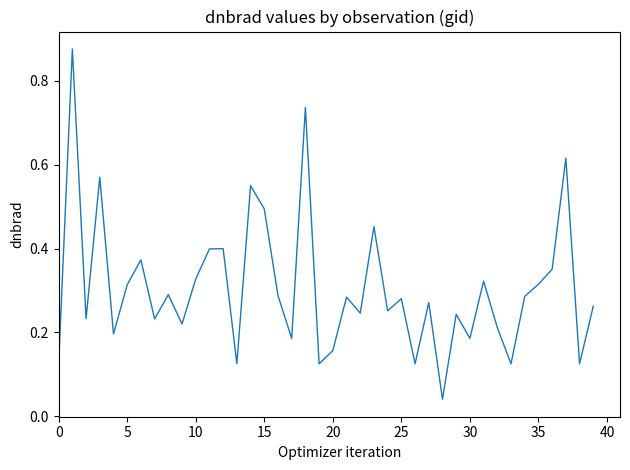

What is the difference between the maximum and minimum values?

0.8